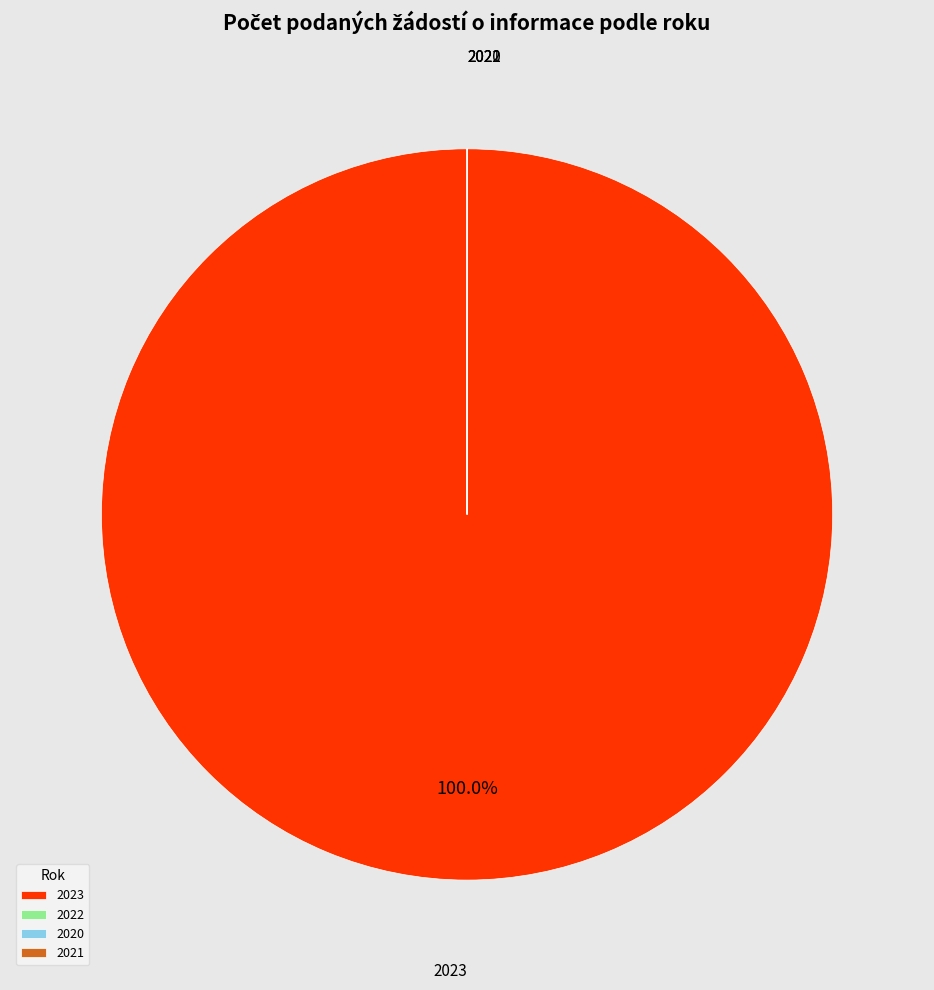

Which category accounts for the majority?

2023